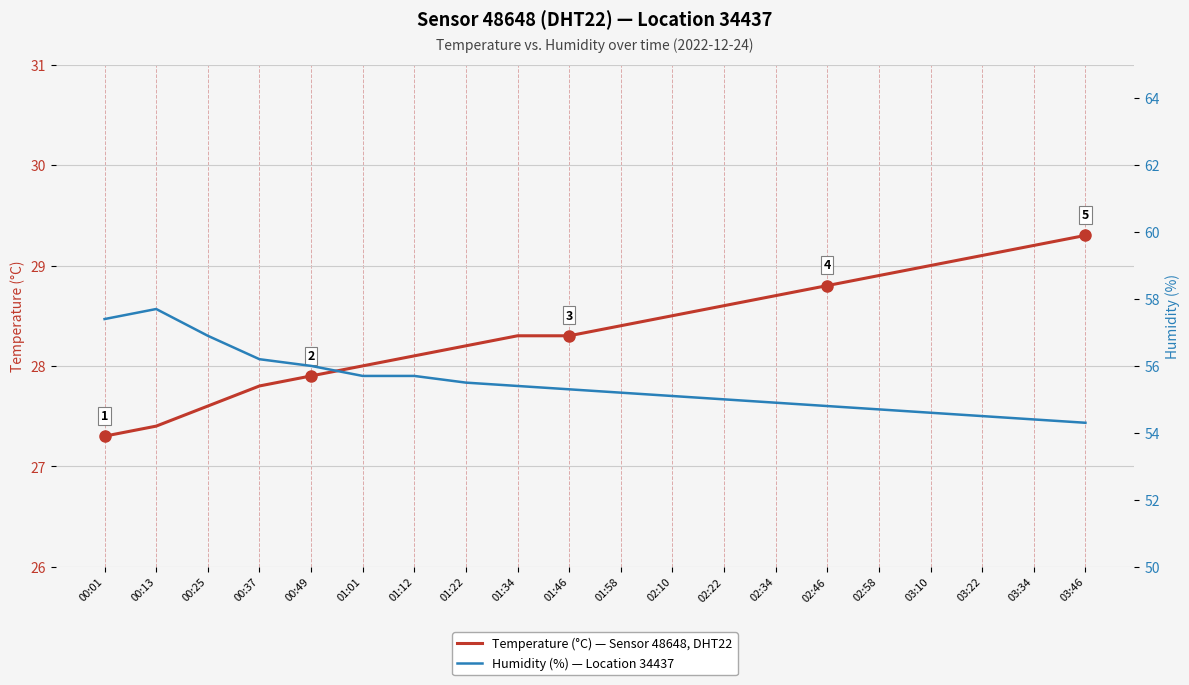

At how many categories does at least one series exceed 42?

20